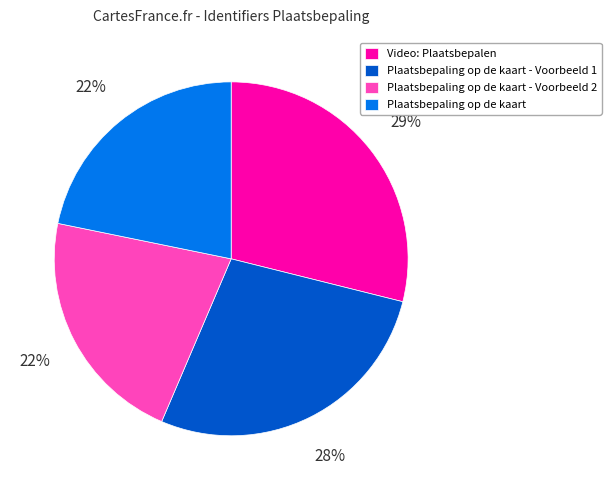

How many segments does this pie chart have?

4